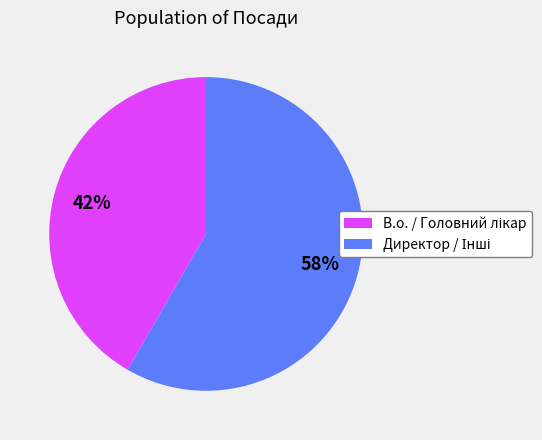

Count the number of slices in the pie.

2